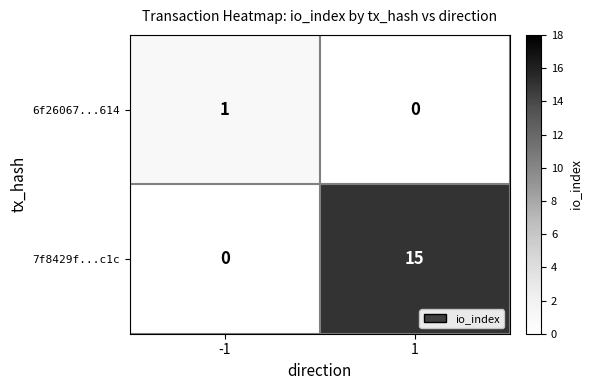

At how many categories does at least one series exceed 10?

1